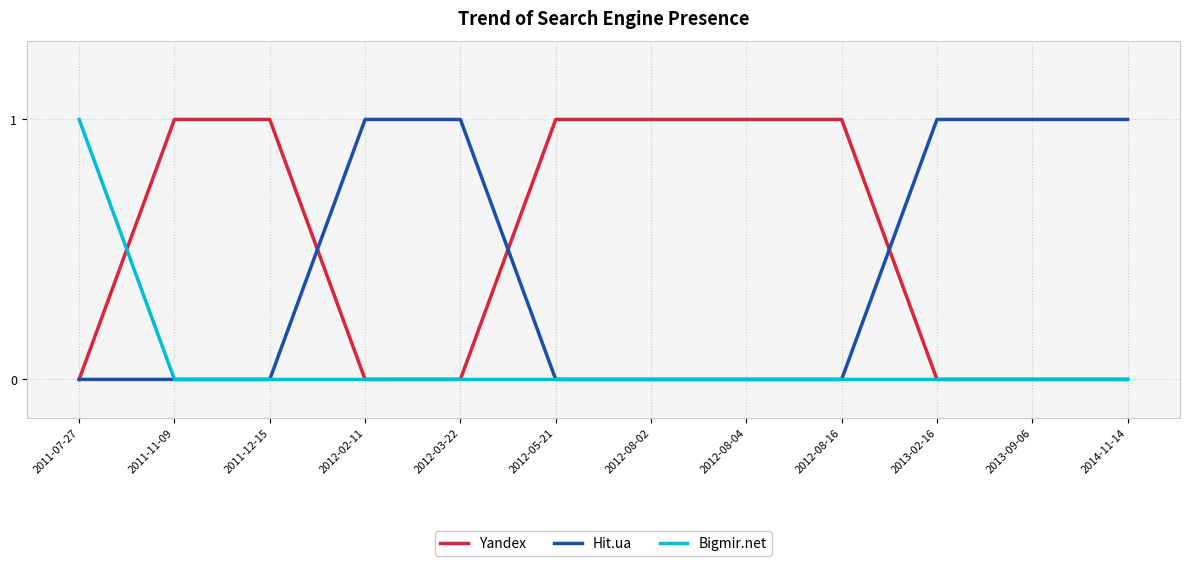

What is the sum of the Hit.ua values at 2012-08-16 and 2014-11-14?

1